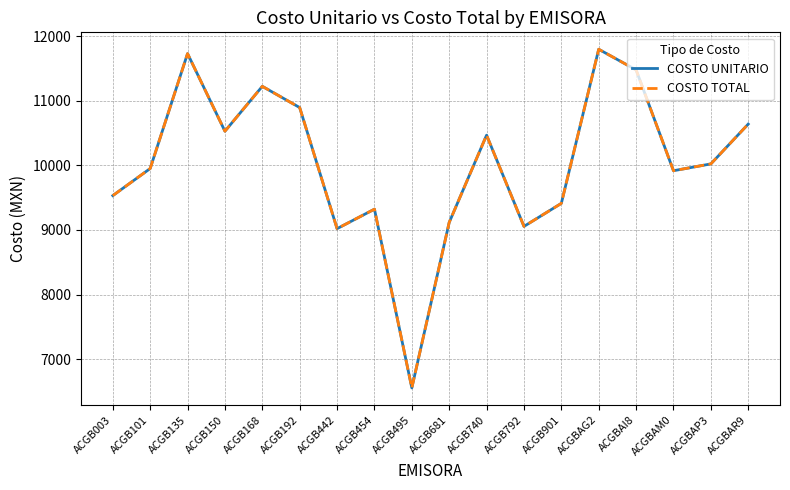

What is the difference between the COSTO UNITARIO values at ACGB135 and ACGB495?

5180.8